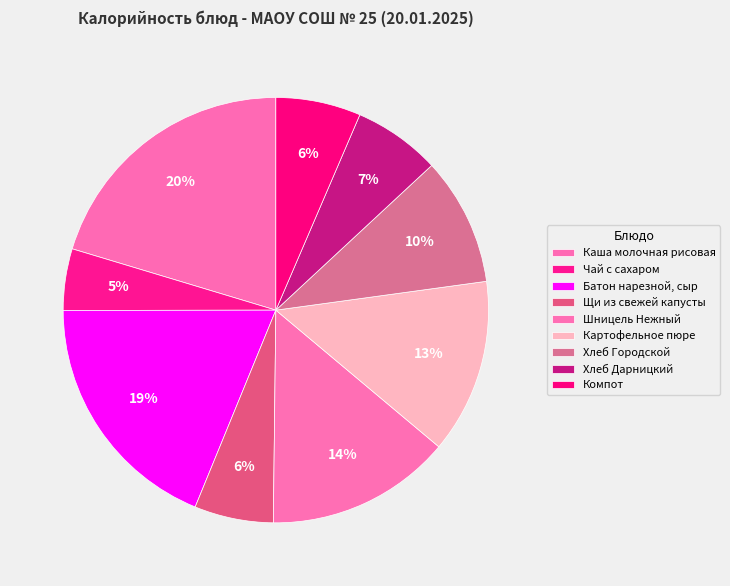

How many segments does this pie chart have?

9